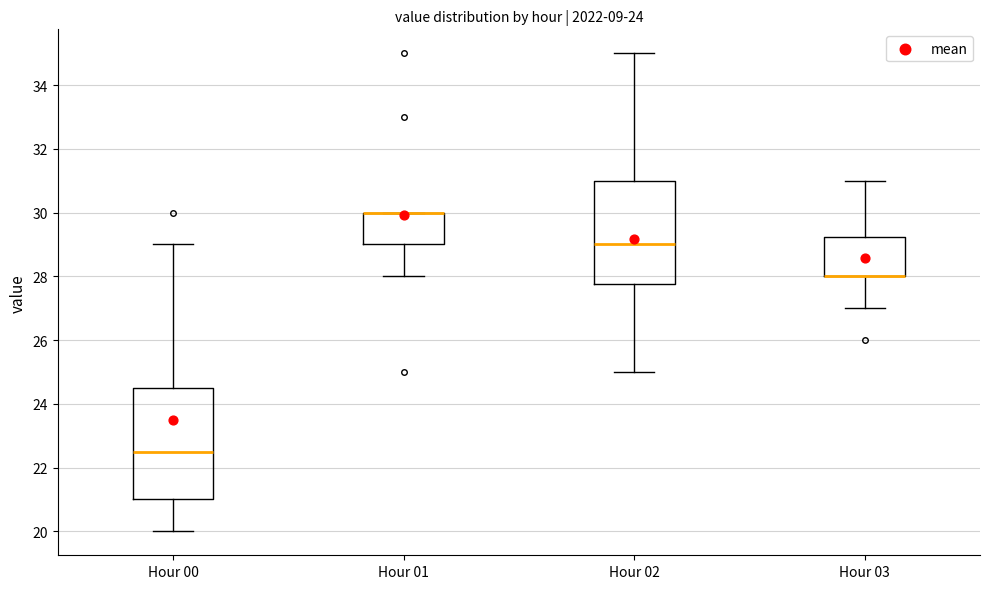

Reading left to right, transcribe this box plot: for each box, give where its median line is, the range the box spans, and where its two whiskers end, as read against the y-axis. The values are not printed on the chart, so give them approximately, as read against the axis.

Hour 00: median 22.6, box 21.0 to 24.6, whiskers 20.0 to 29.0
Hour 01: median 30.0 (drawn on the box's upper edge), box 29.0 to 30.0, whiskers 28.0 to 30.0
Hour 02: median 29.0, box 27.8 to 31.0, whiskers 25.0 to 35.0
Hour 03: median 28.0 (drawn on the box's lower edge), box 28.0 to 29.2, whiskers 27.0 to 31.0